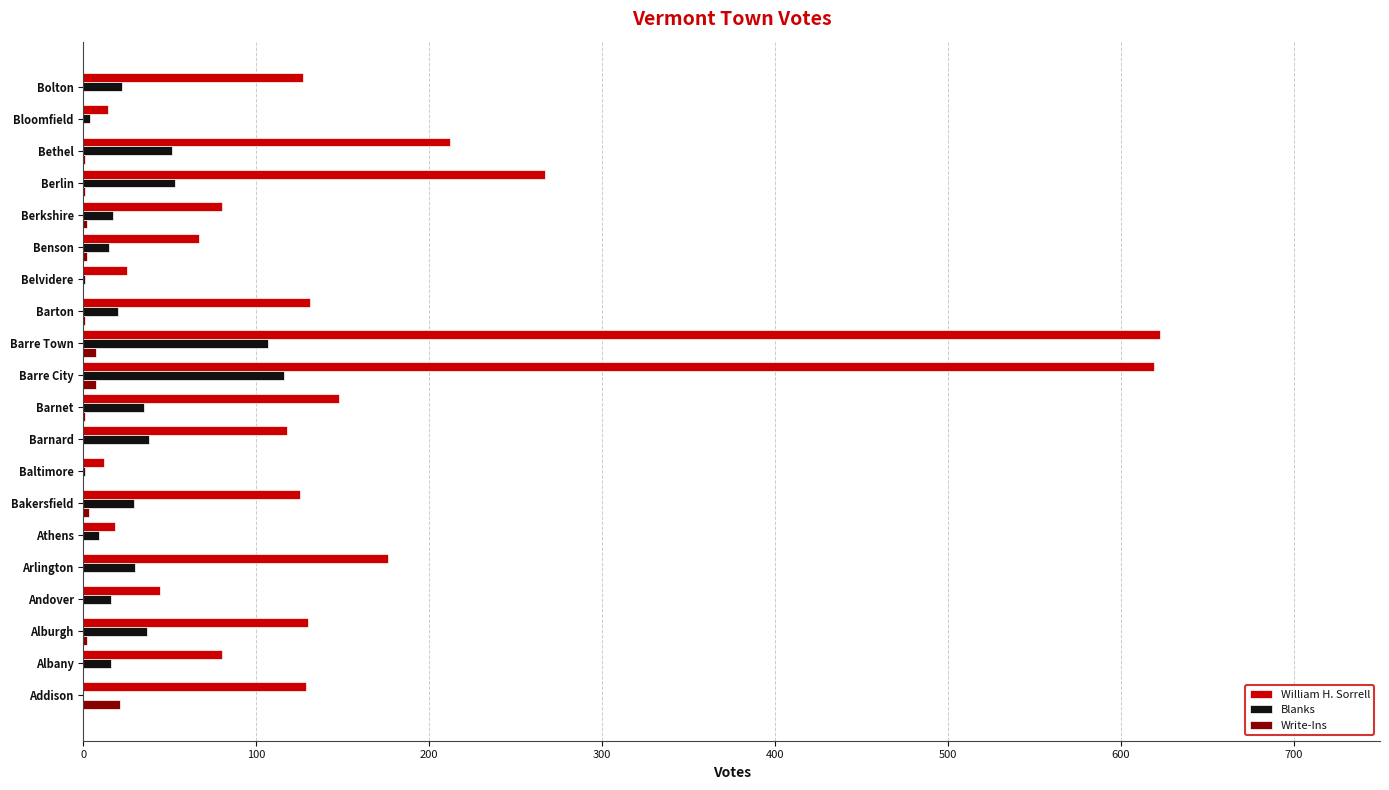

Is the value of William H. Sorrell at Addison greater than the value of Write-Ins at Alburgh?

Yes